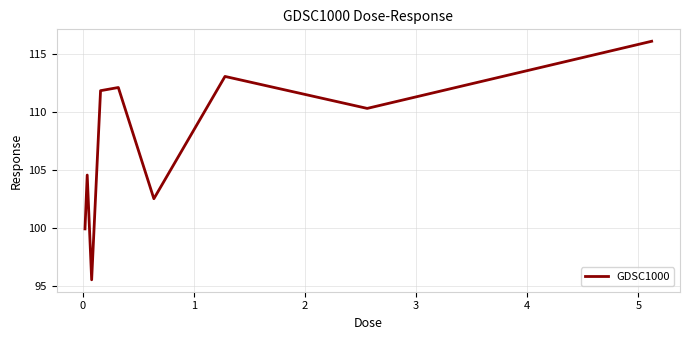

Count the number of data series in this chart.

1